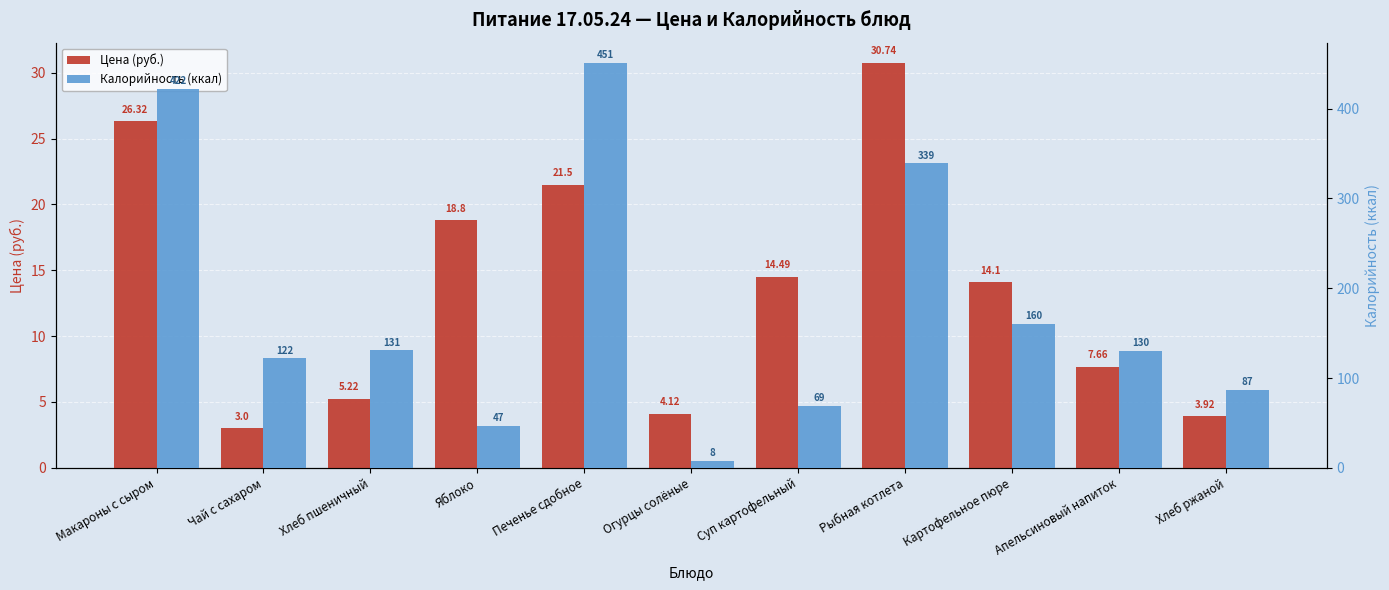

What is the difference between the maximum and second lowest values in the Калорийность (ккал) series?

404.0